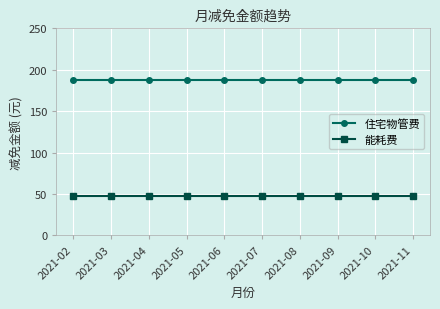

What is the sum of the 住宅物管费 values at 2021-10 and 2021-09?

375.3